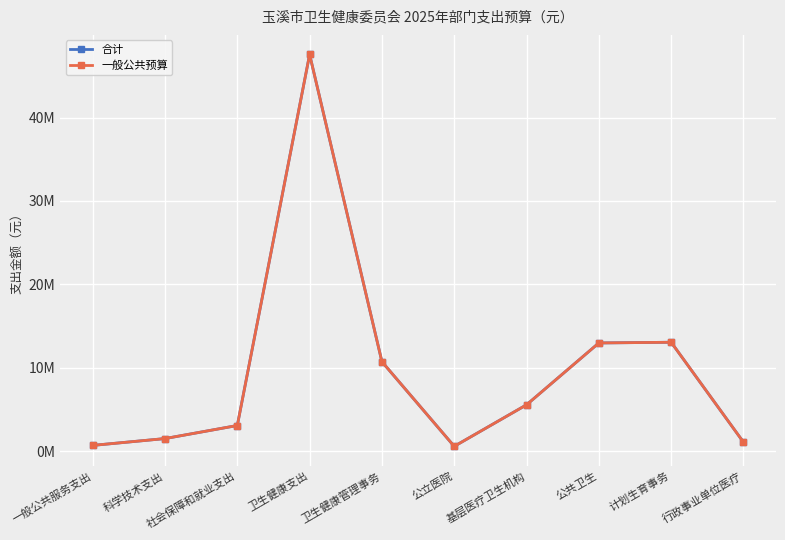

True or false: 一般公共预算 and 合计 cross at least once.

False